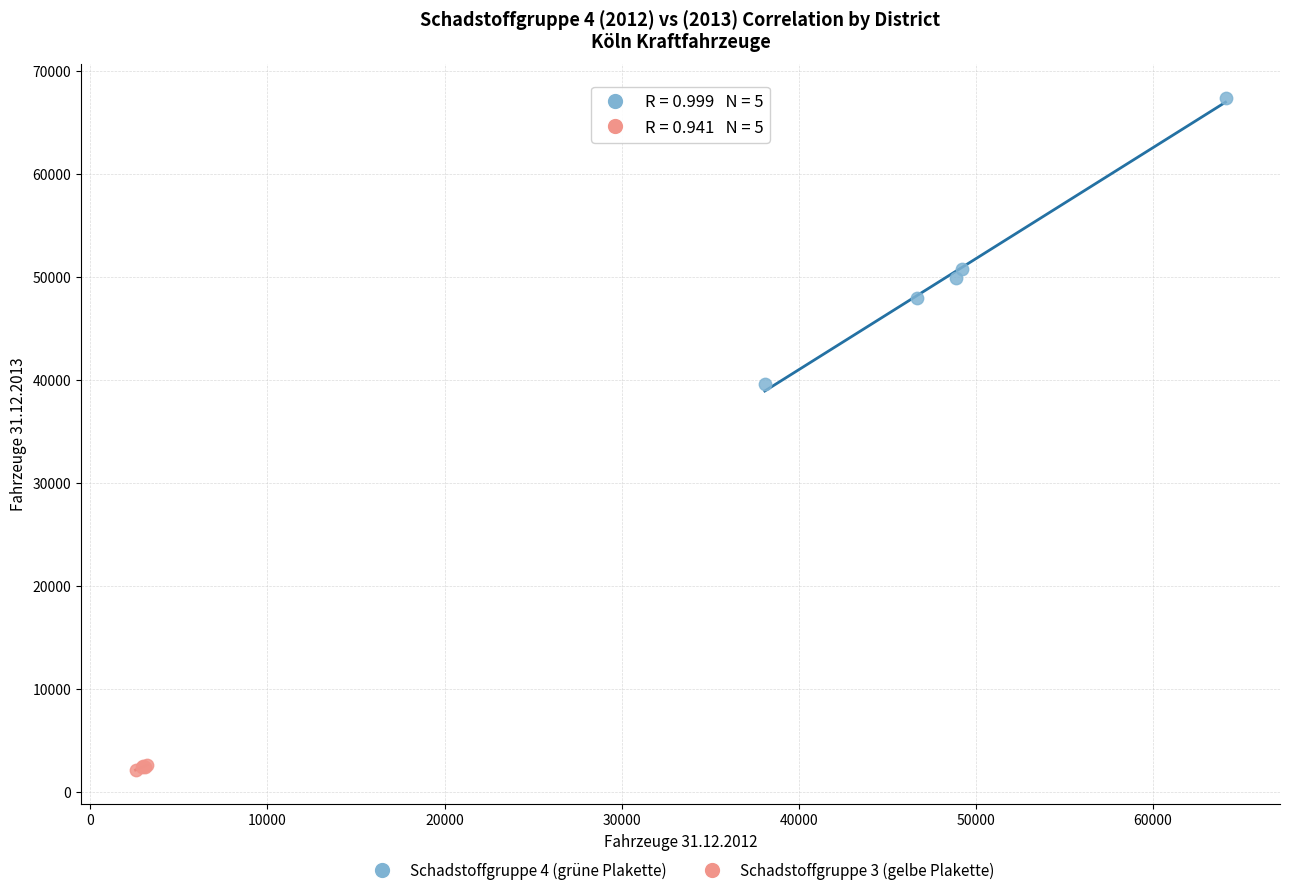

Which series has the widest spread of Y values?

Schadstoffgruppe 4 (grüne Plakette)